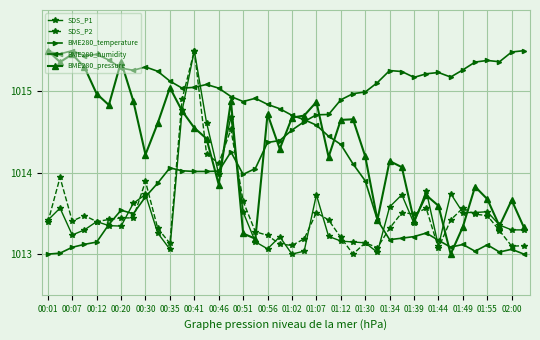

Which series ends up on top after the final intersection of BME280_pressure and BME280_humidity?

BME280_pressure